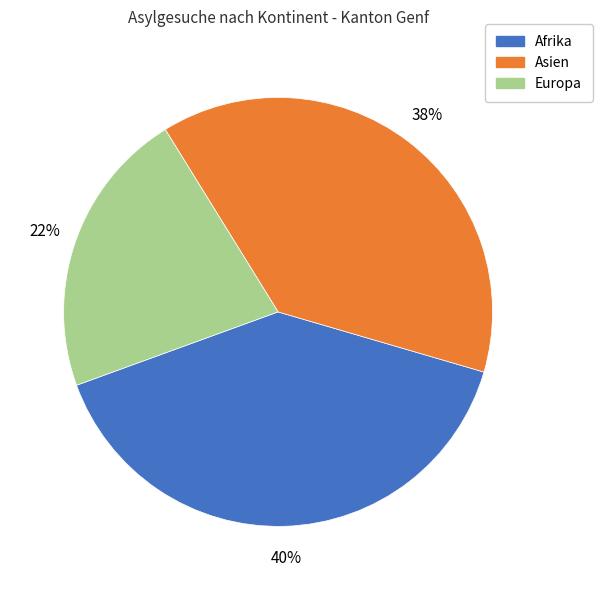

To the nearest percent, what is the average slice percentage?

33%